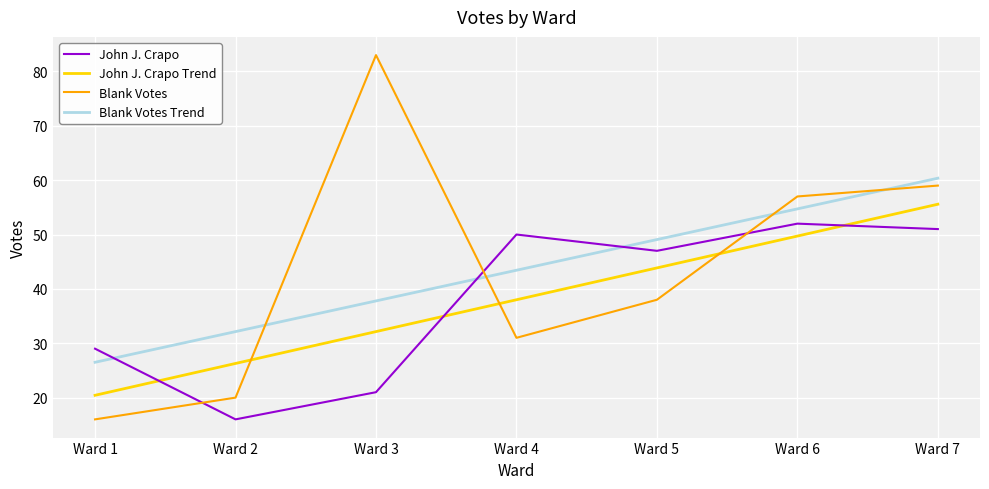

Where is the first local maximum for Blank Votes?

Ward 3